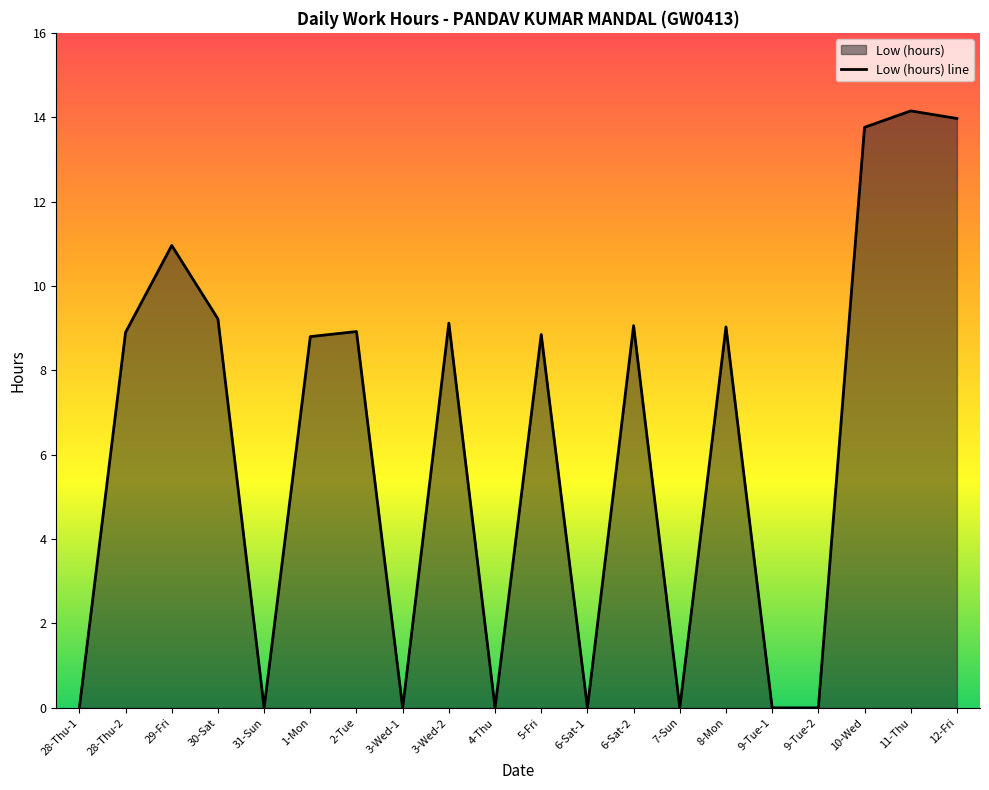

At which category does the data reach its first local peak?

29-Fri